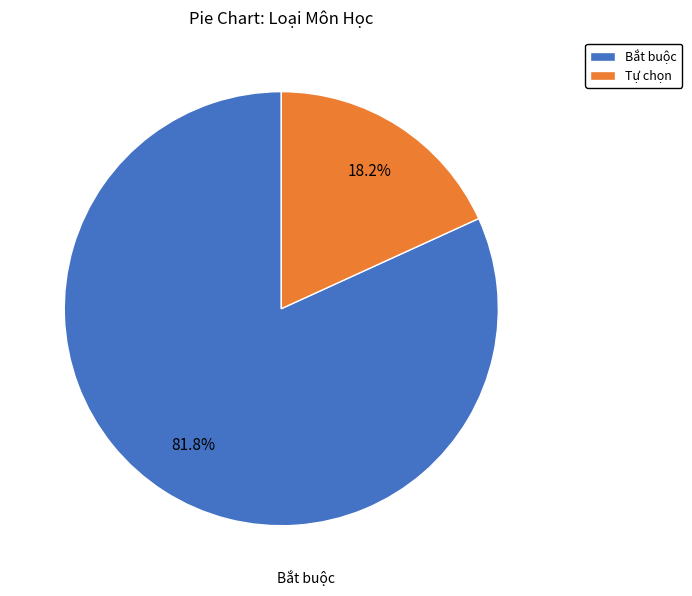

True or false: Tự chọn accounts for 18% of the total.

True